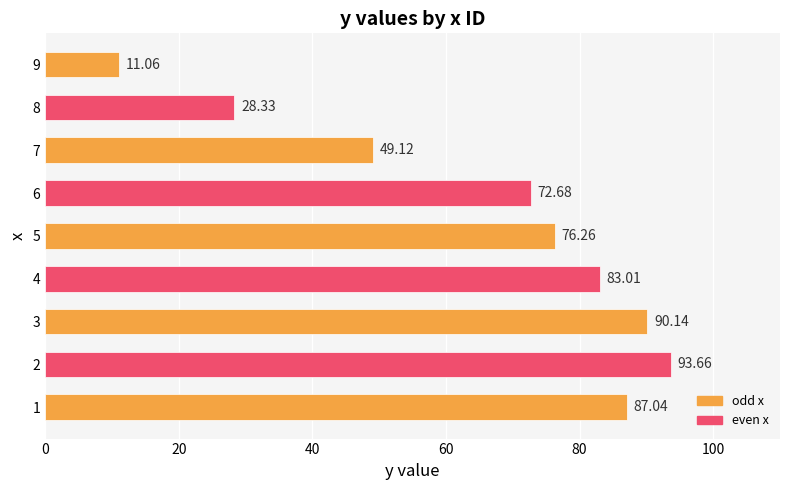

Rank the categories by value from highest to lowest.

2, 3, 1, 4, 5, 6, 7, 8, 9